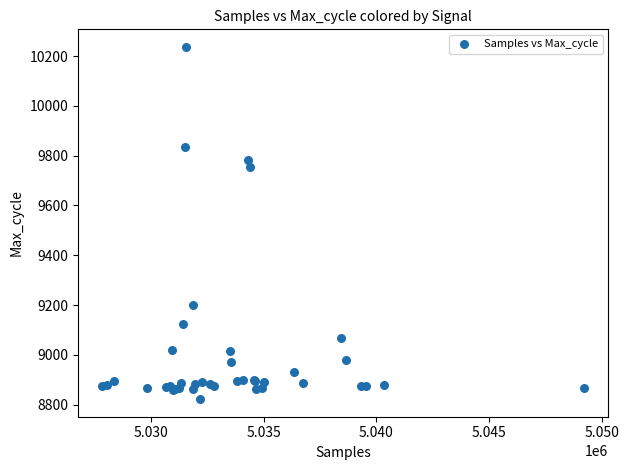

What Y value in the scatter plot is closest to 9529?

9756